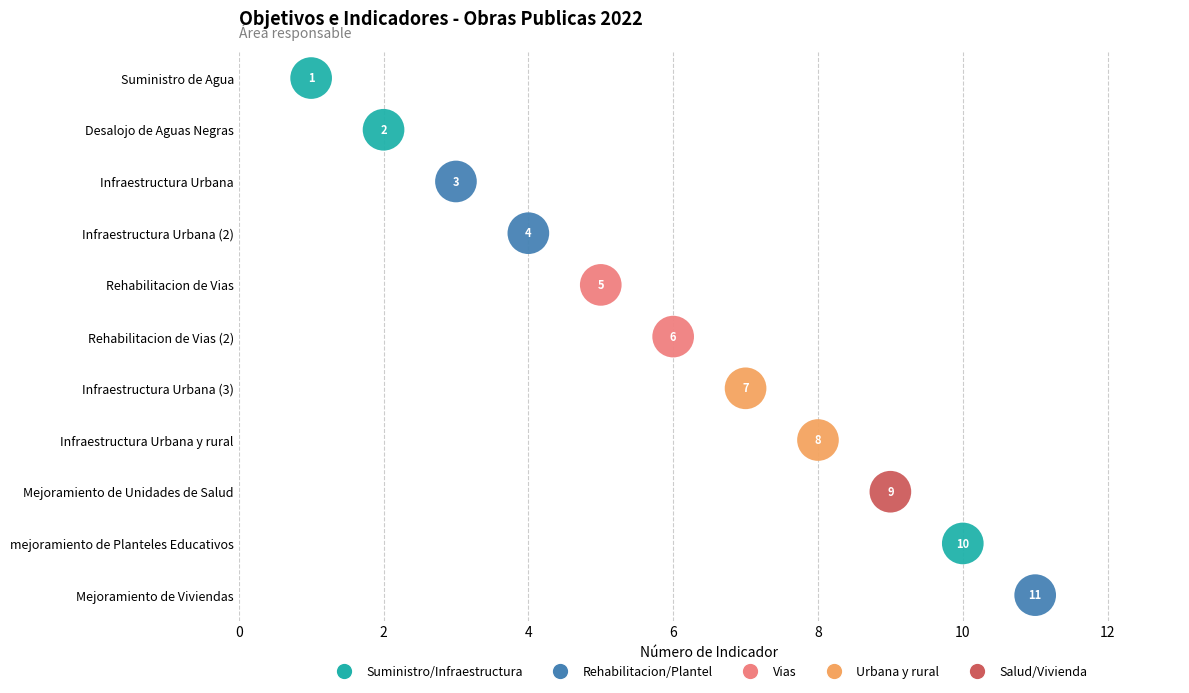

Which has a higher value, Infraestructura Urbana (2) or Mejoramiento de Viviendas?

Mejoramiento de Viviendas